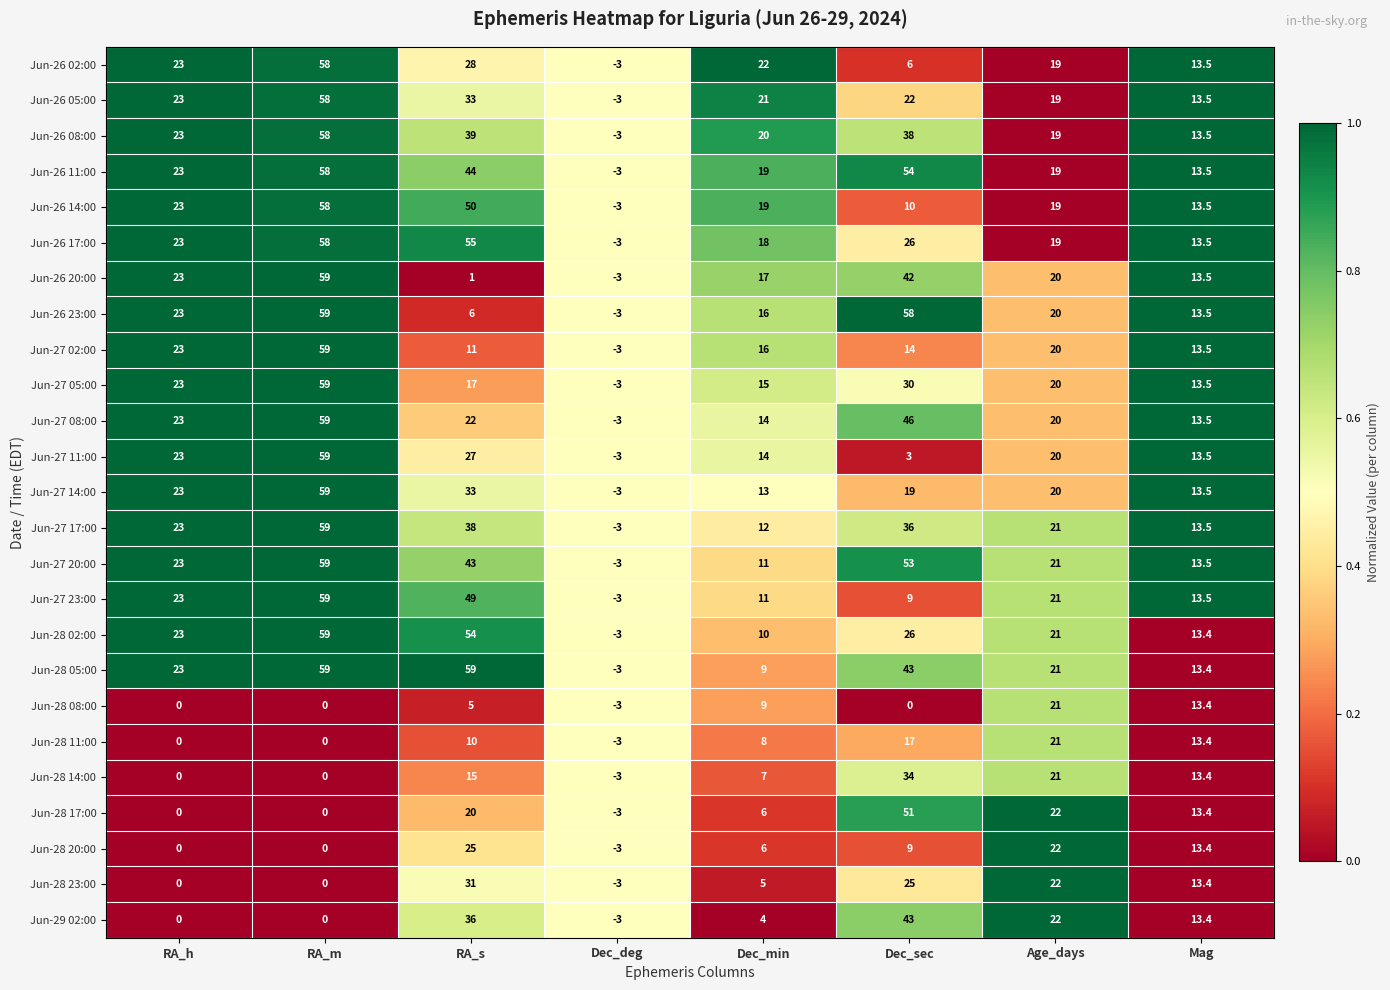

List the labels in order of Jun-27 20:00 value, smallest first.

Dec_deg, Dec_min, Mag, Age_days, RA_h, RA_s, Dec_sec, RA_m